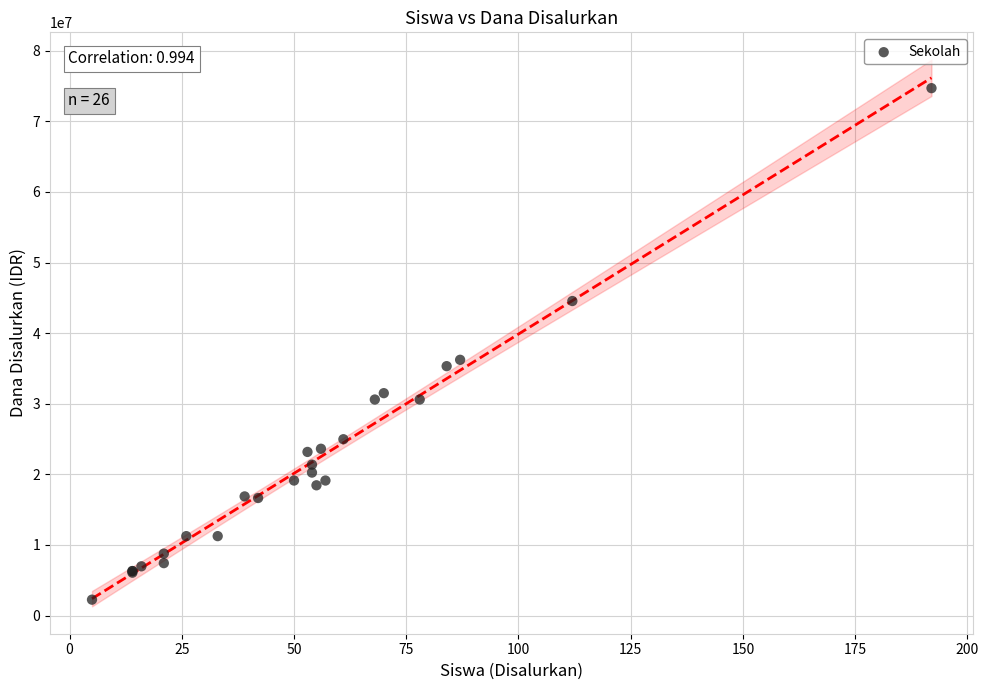

What Y value in the scatter plot is closest to 38475000?

36225000